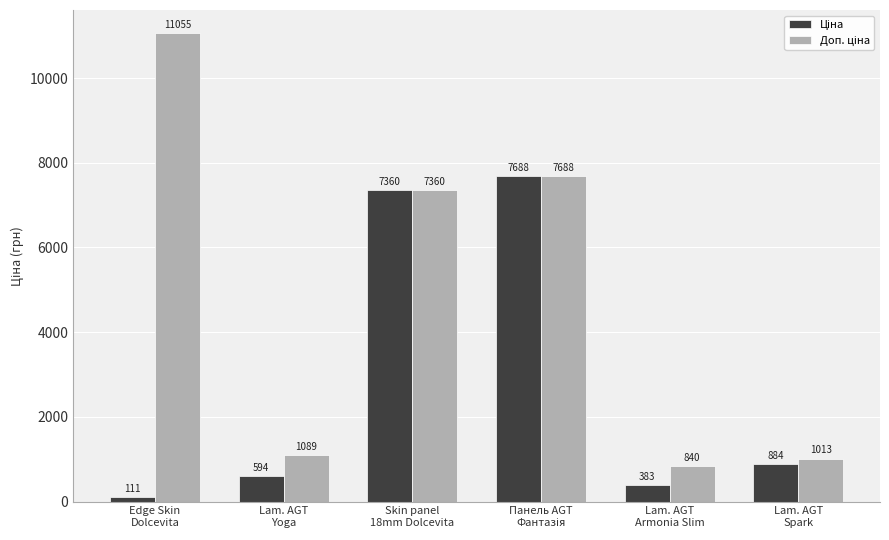

What is the greatest value displayed?

11055.0